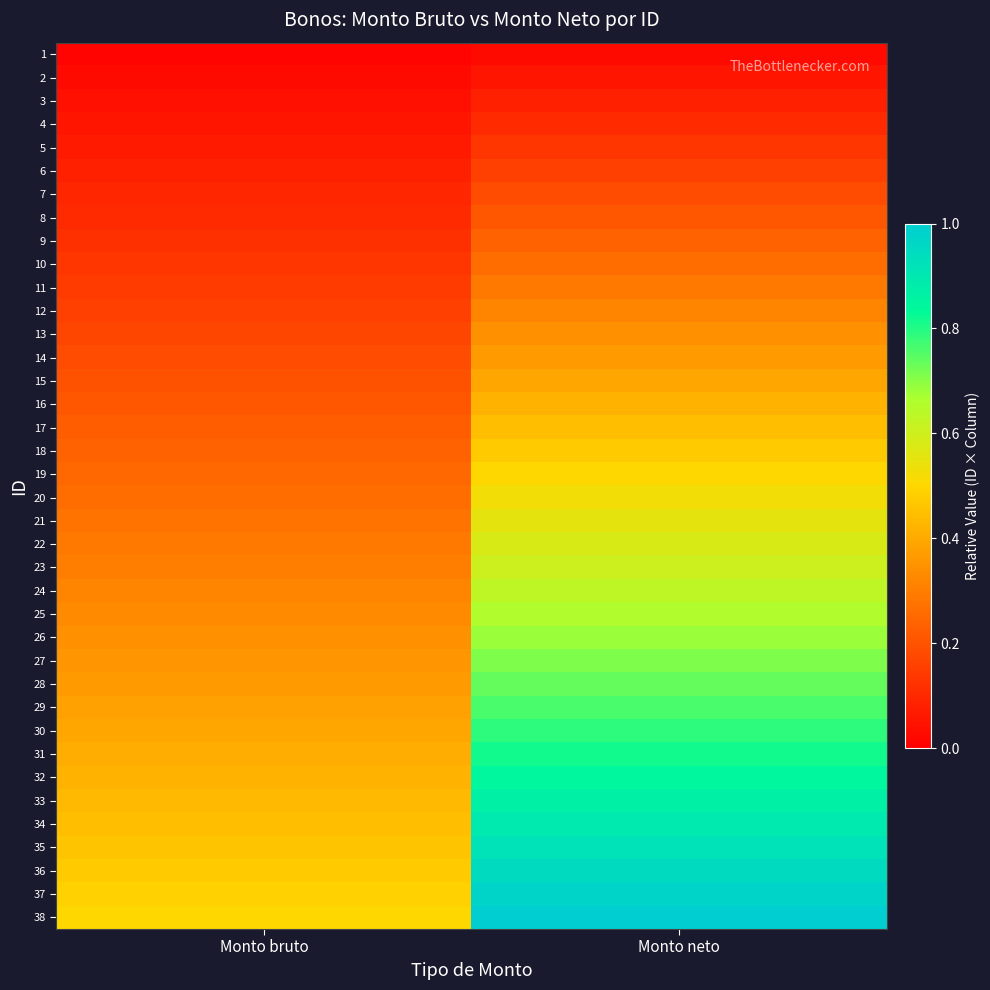

At which category is the sum across all series the highest?

Monto neto